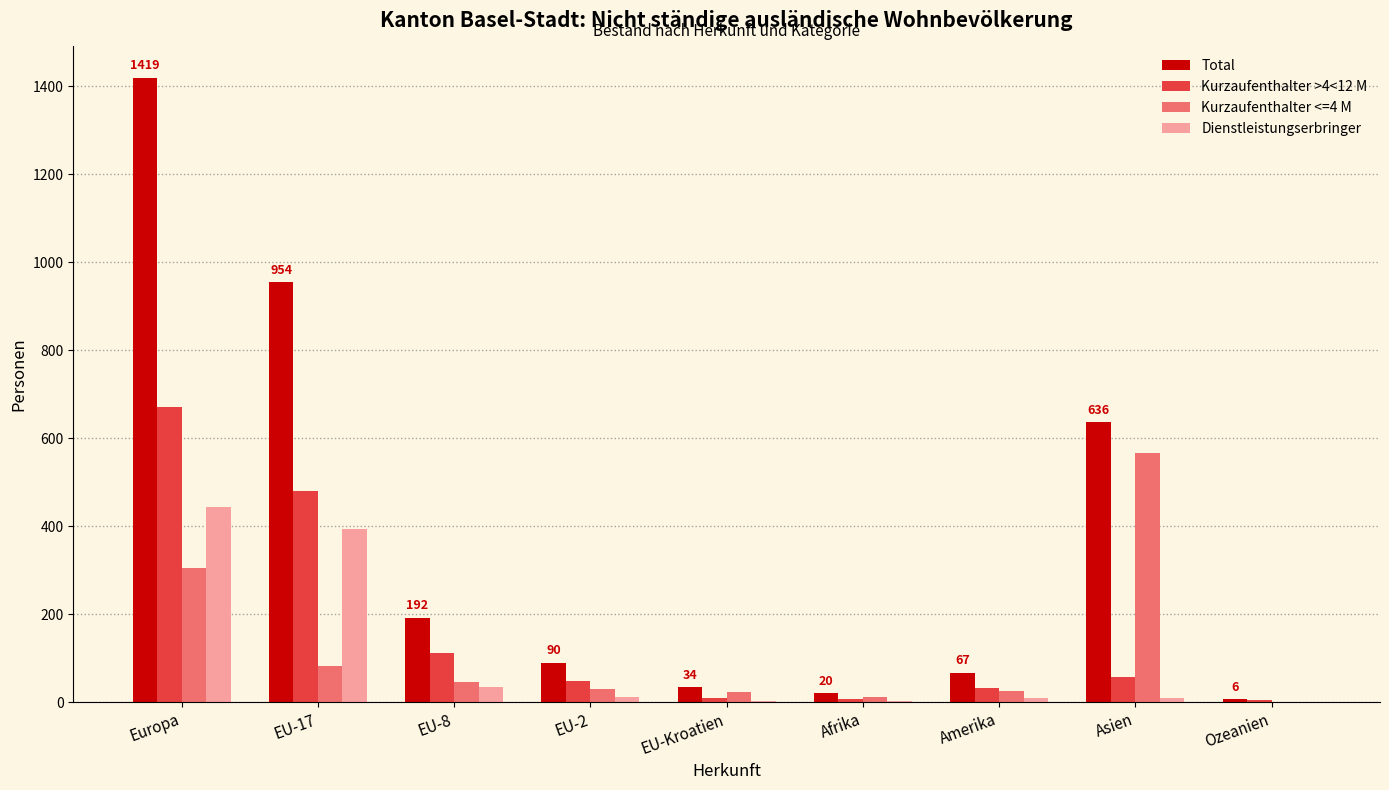

The Total series shows 433 at Asien. True or false?

False